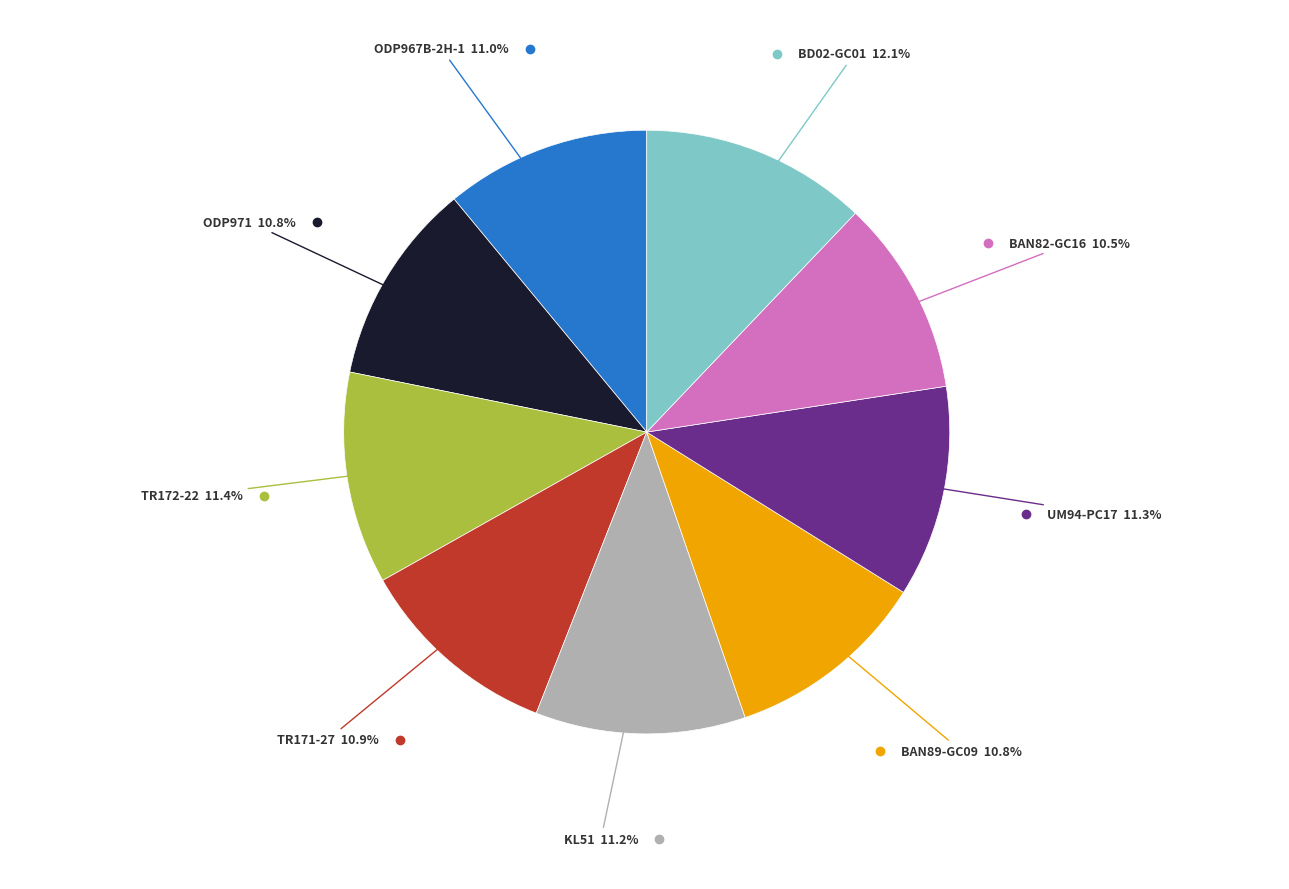

Is there a majority slice in this chart?

No